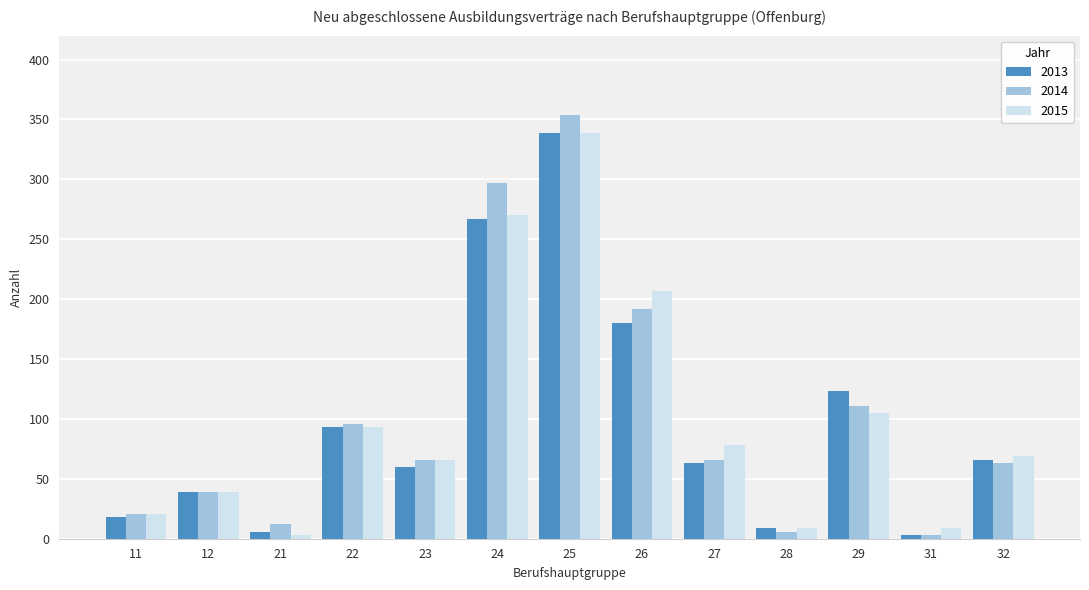

Does the chart contain any negative values?

No